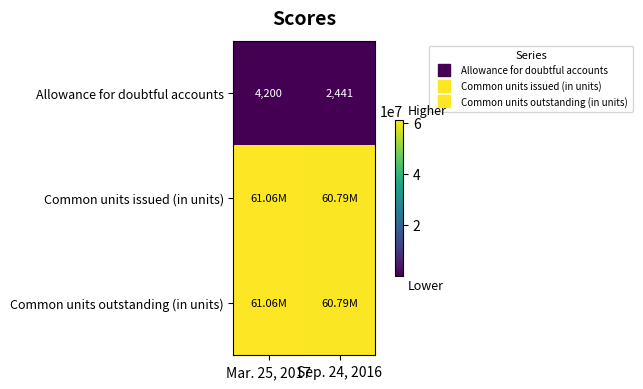

What is the difference between the row_0 values at Mar. 25, 2017 and Sep. 24, 2016?

1759